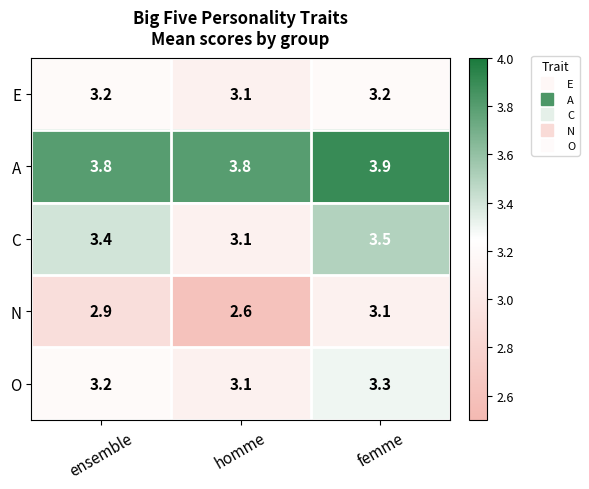

Which series has the largest total across all categories?

A